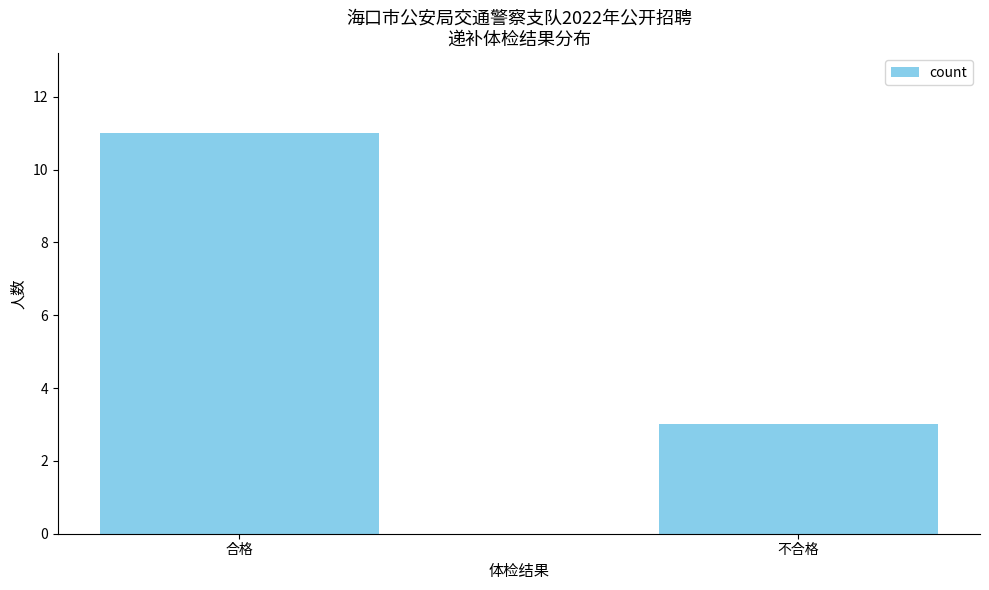

Which category has the lowest value across all series?

不合格